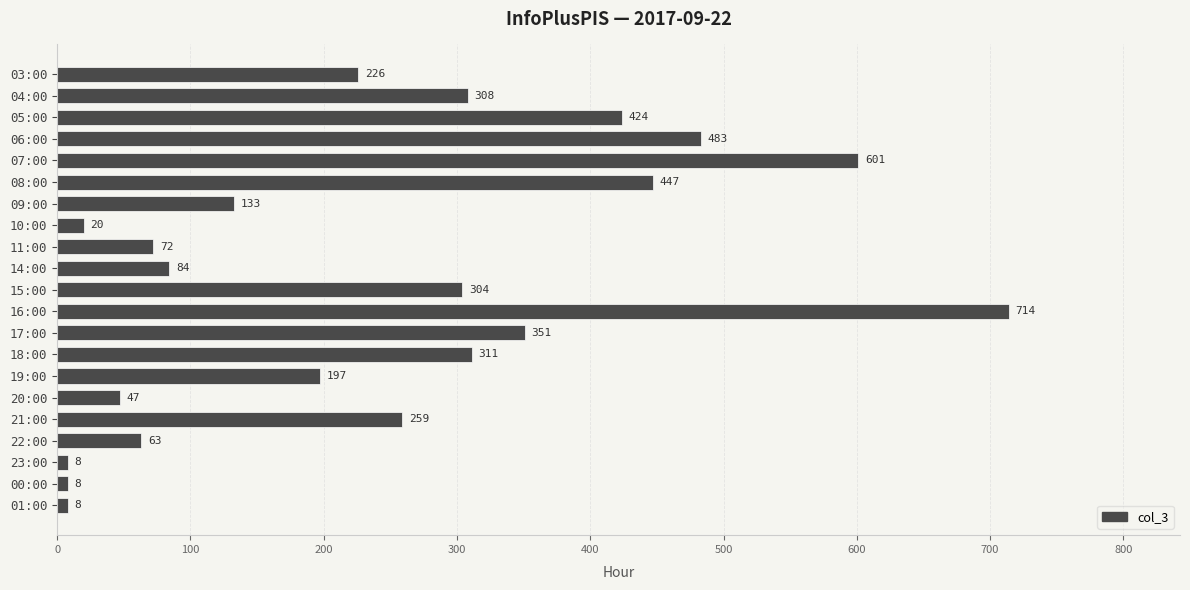

Are the bars horizontal?

Yes